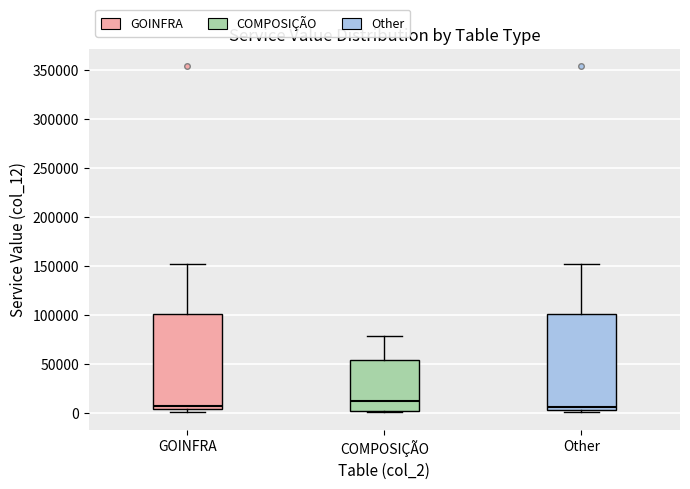

Reading left to right, read every box against the y-axis: the position of its median line, the range the box covers, and the ends of its whiskers. The values are not printed on the chart, so give them approximately, as read against the axis.

GOINFRA: median 5000 (just above the box's lower edge), box 5000 to 100000, whiskers 0 to 150000
COMPOSIÇÃO: median 10000, box 0 to 55000, whiskers 0 to 80000
Other: median 5000 (just above the box's lower edge), box 5000 to 100000, whiskers 0 to 150000